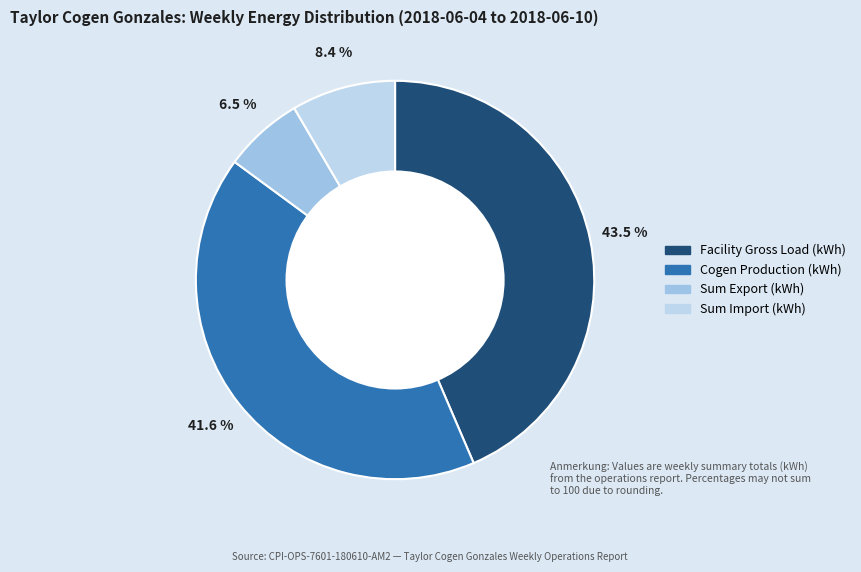

Which has a higher value, Sum Export (kWh) or Facility Gross Load (kWh)?

Facility Gross Load (kWh)